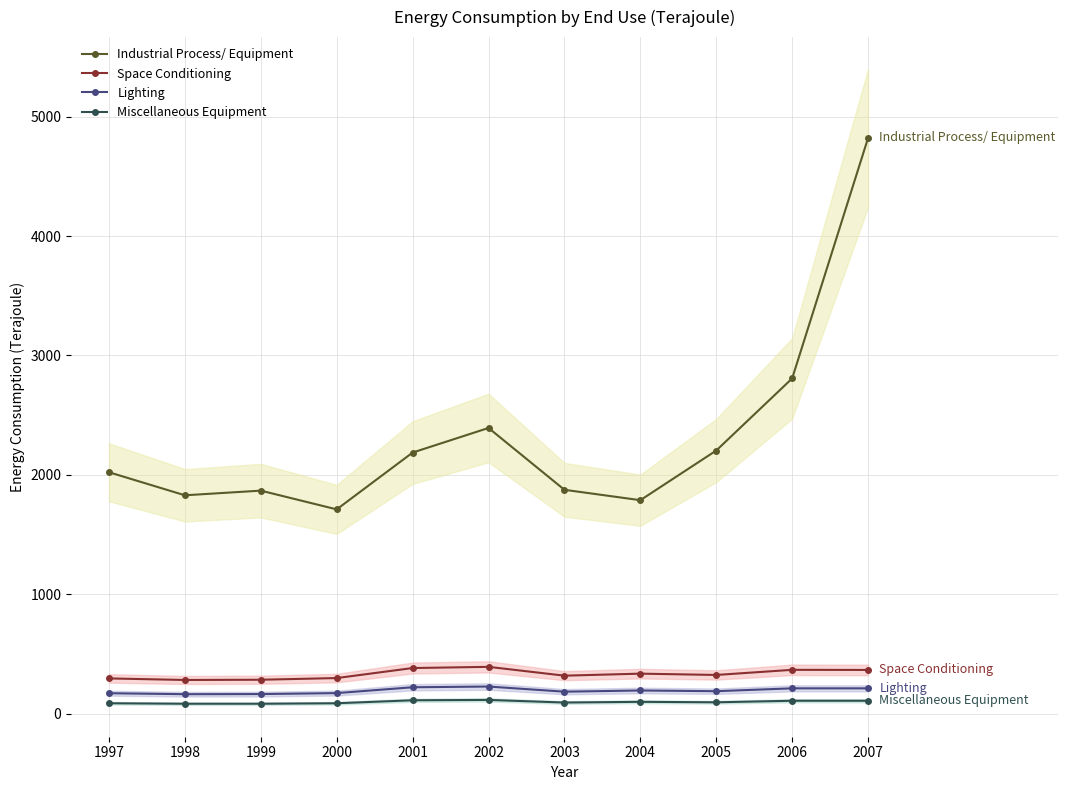

The Lighting series shows 184 at 2003. True or false?

True